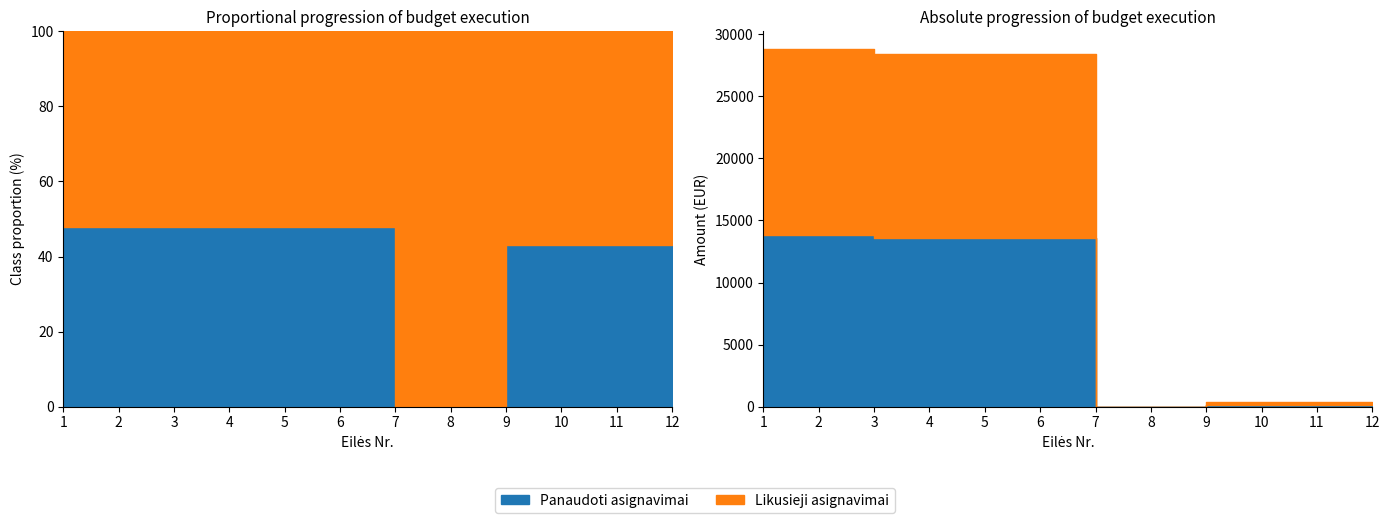

What is the spread (max minus min) of values at 4?

14782.9